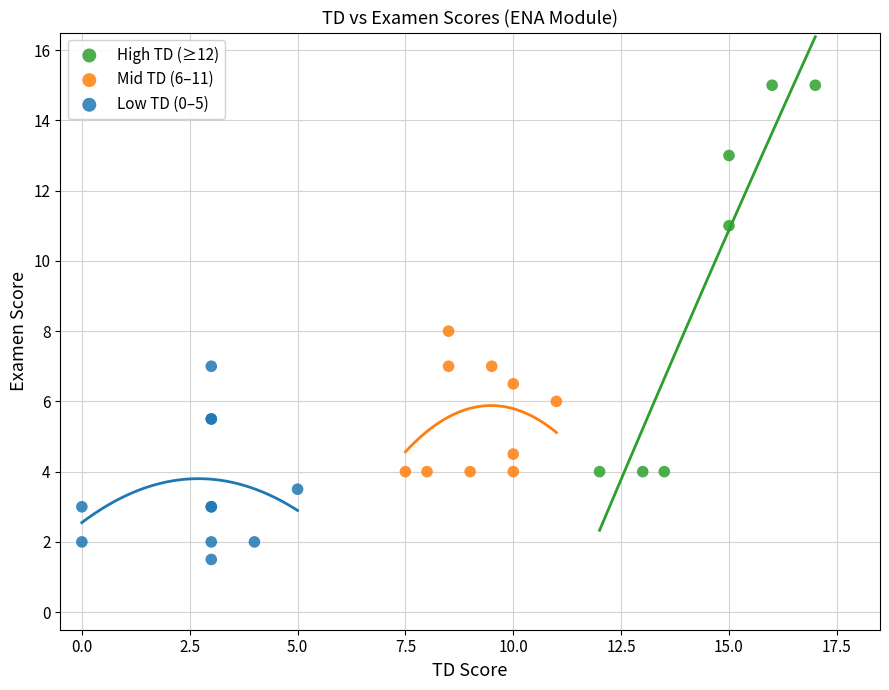

Which series contains the lowest Y value?

Low TD (0–5)